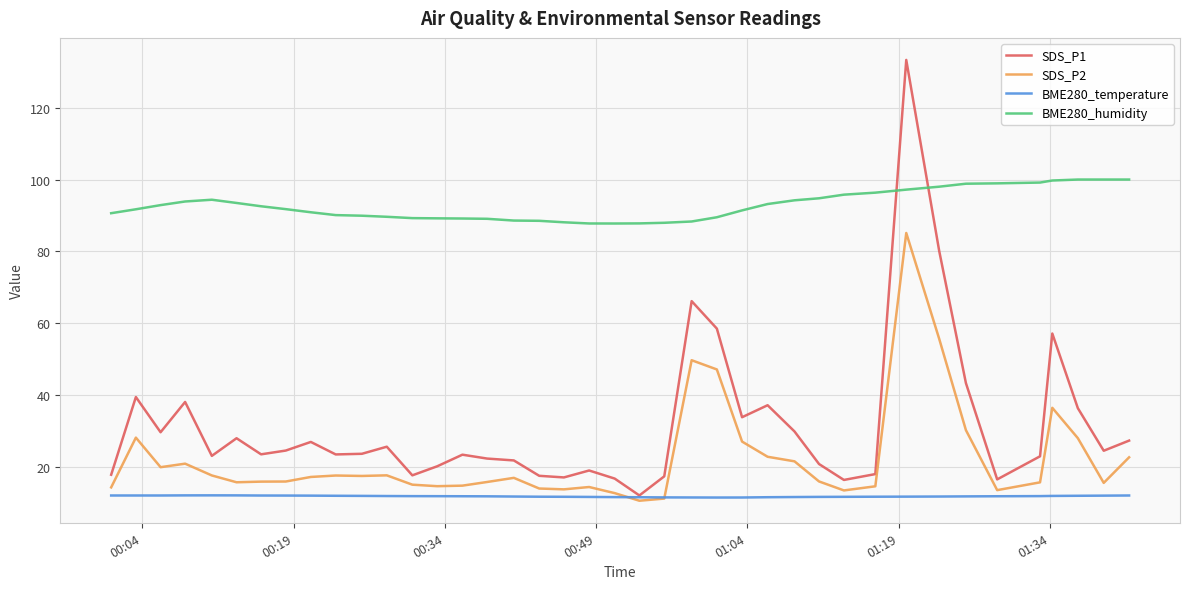

Rank the series by their maximum value, from lowest to highest.

BME280_temperature, SDS_P2, BME280_humidity, SDS_P1